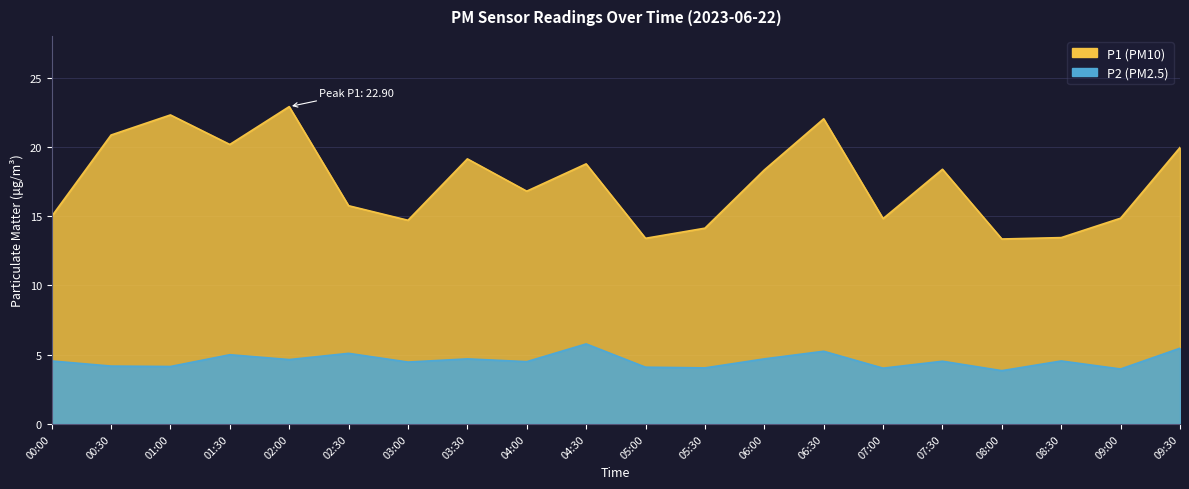

Which series changed the most between 00:00 and 02:00?

P1